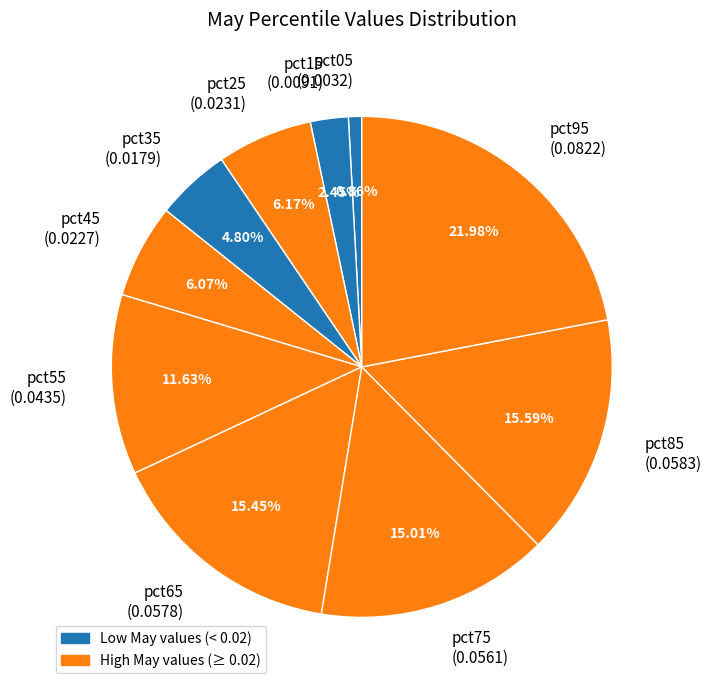

Which category has the smallest portion of the pie?

pct05